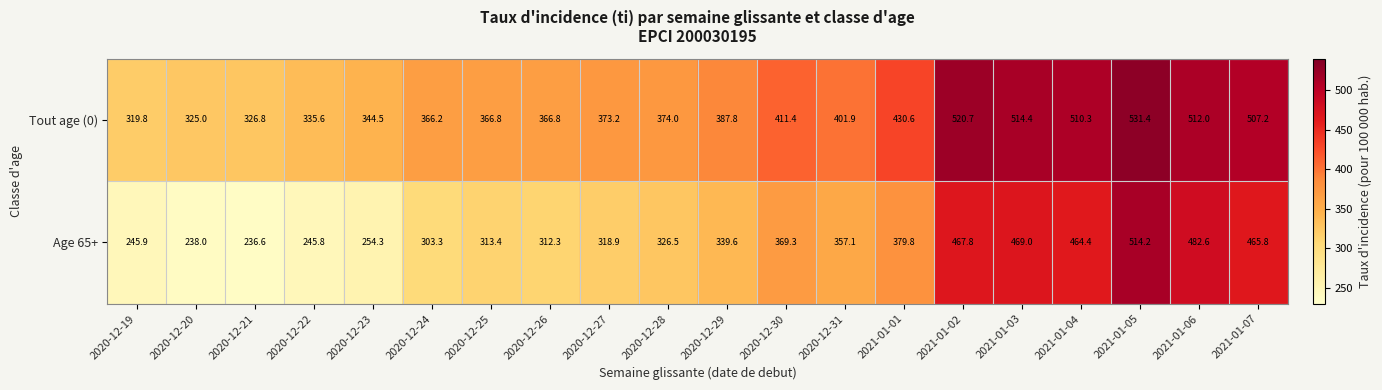

Which series has the largest total across all categories?

Tout age (0)